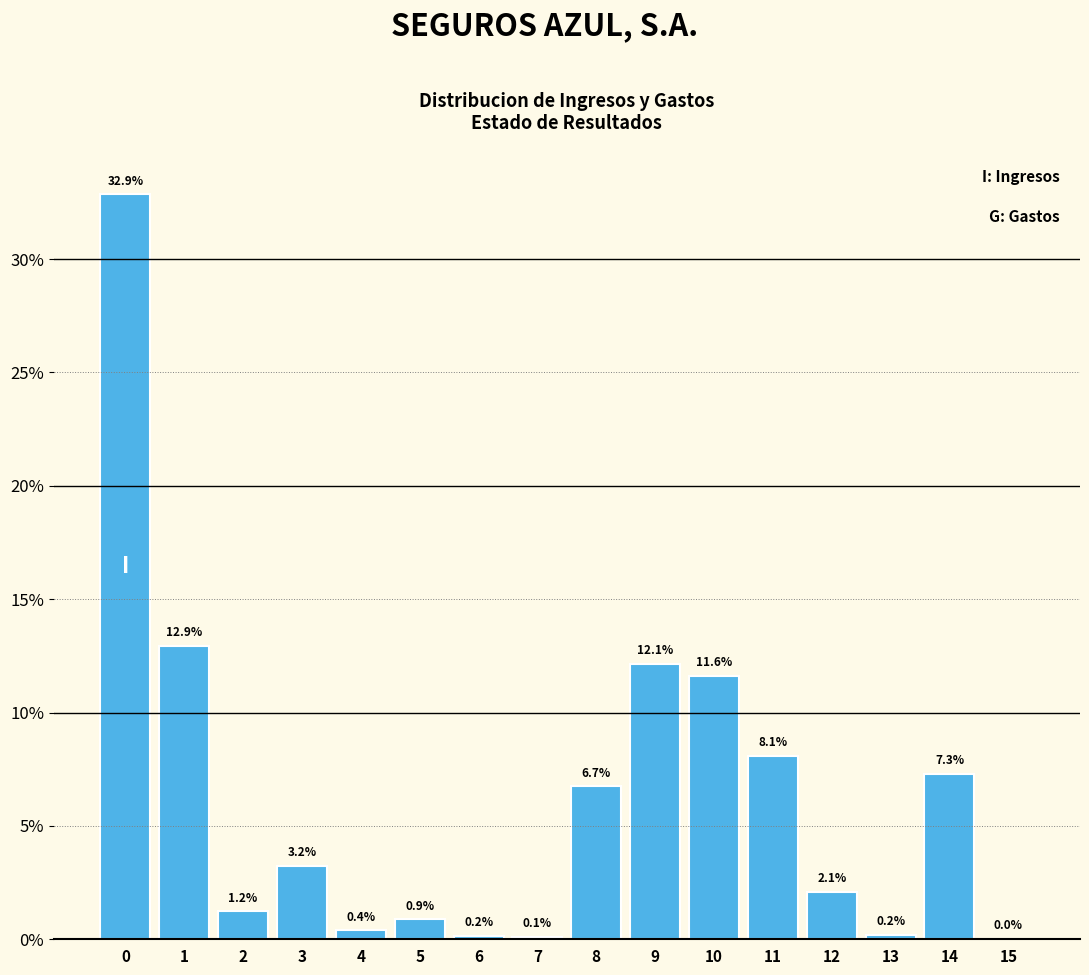

Between 4 and 15, which is larger?

4